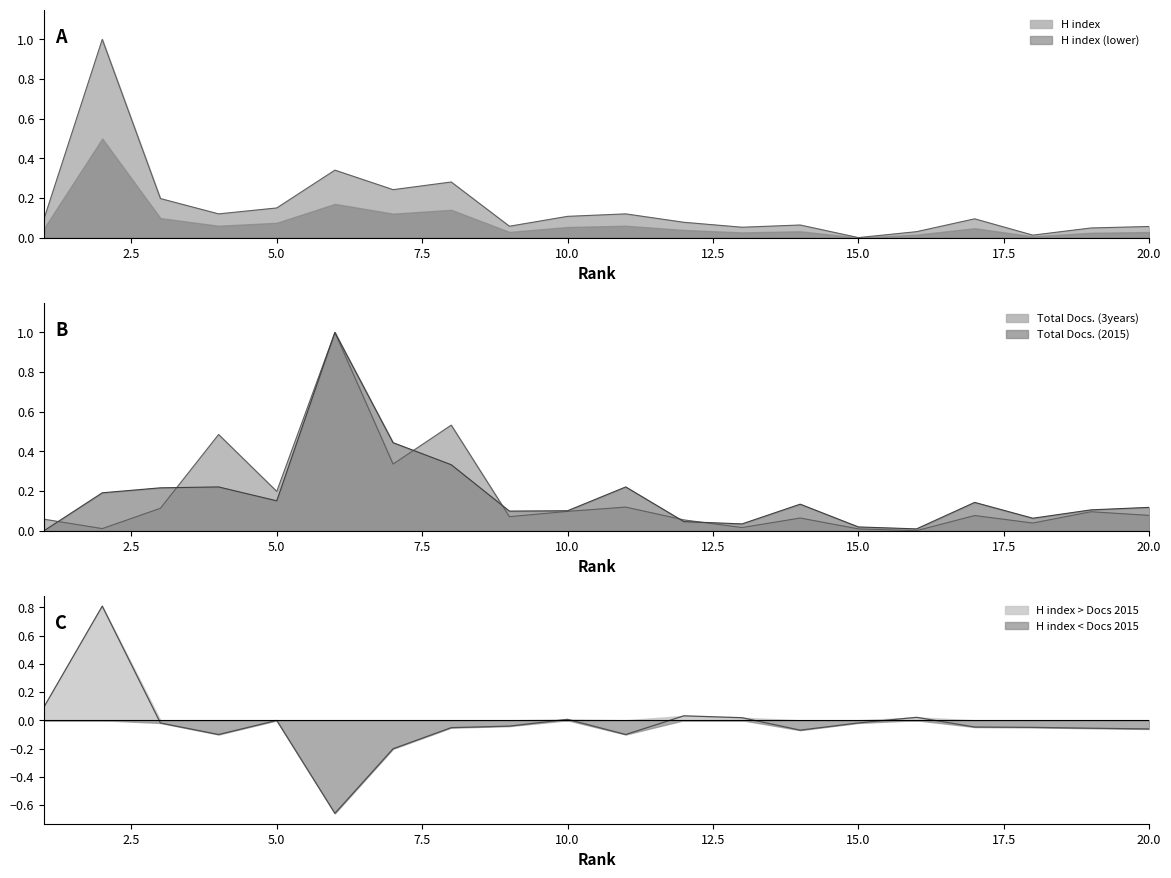

Rank the series by their average value, from lowest to highest.

H index, Total Docs. (3years), Total Docs. (2015)